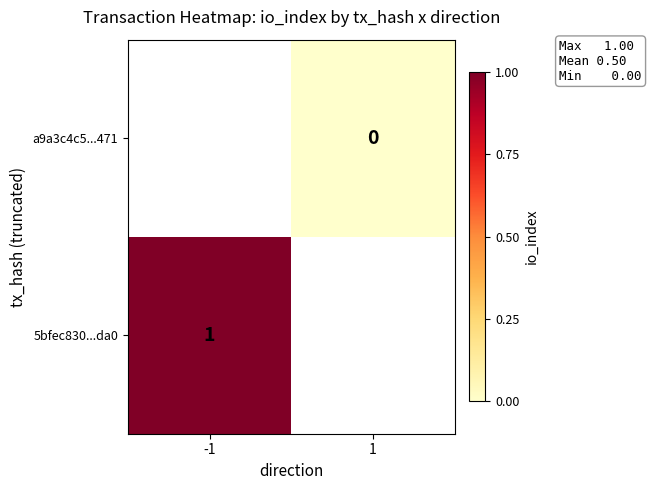

Is the value of 5bfec830...da0 at -1 greater than the value of a9a3c4c5...471 at 1?

Yes